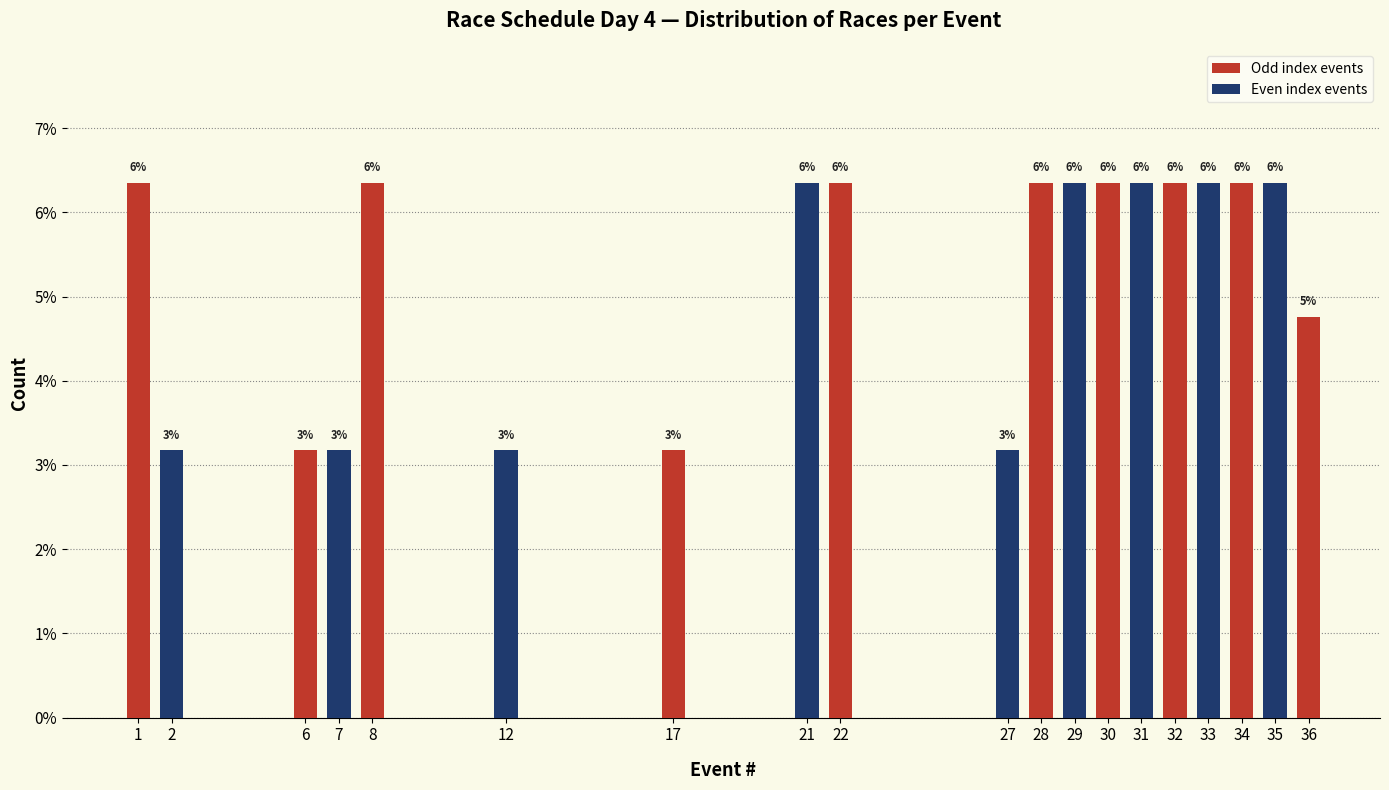

How many bars are there in total?

19